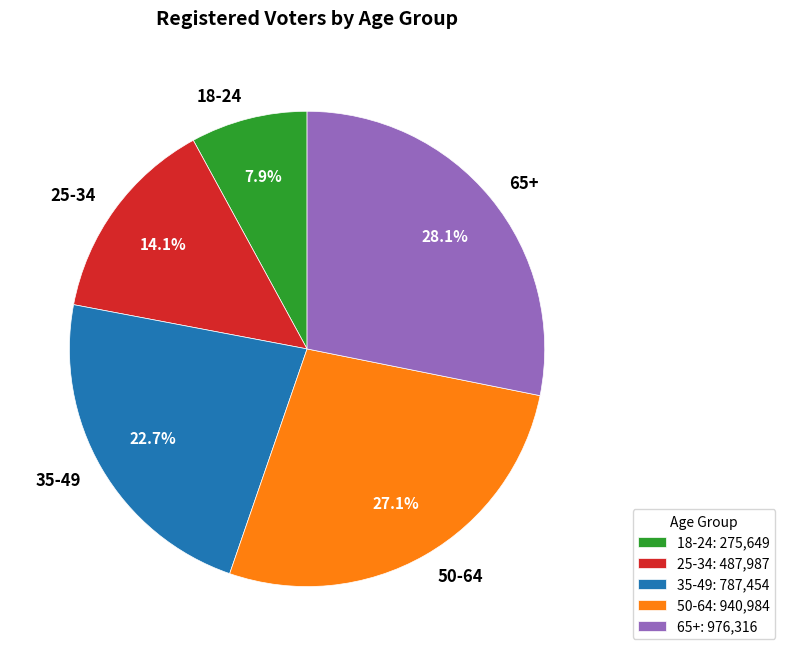

Rank the categories by value from lowest to highest.

18-24, 25-34, 35-49, 50-64, 65+